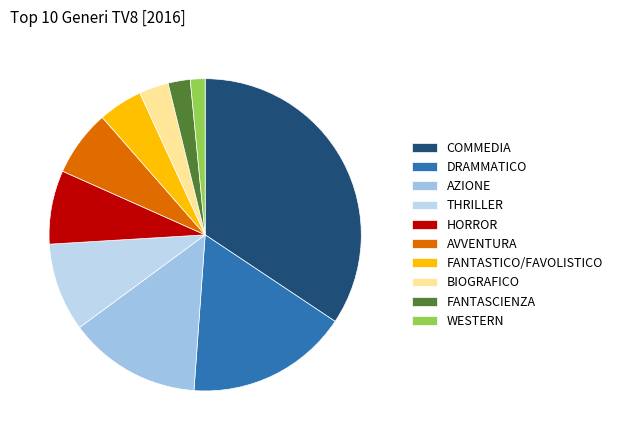

How many slices are in this pie chart?

10